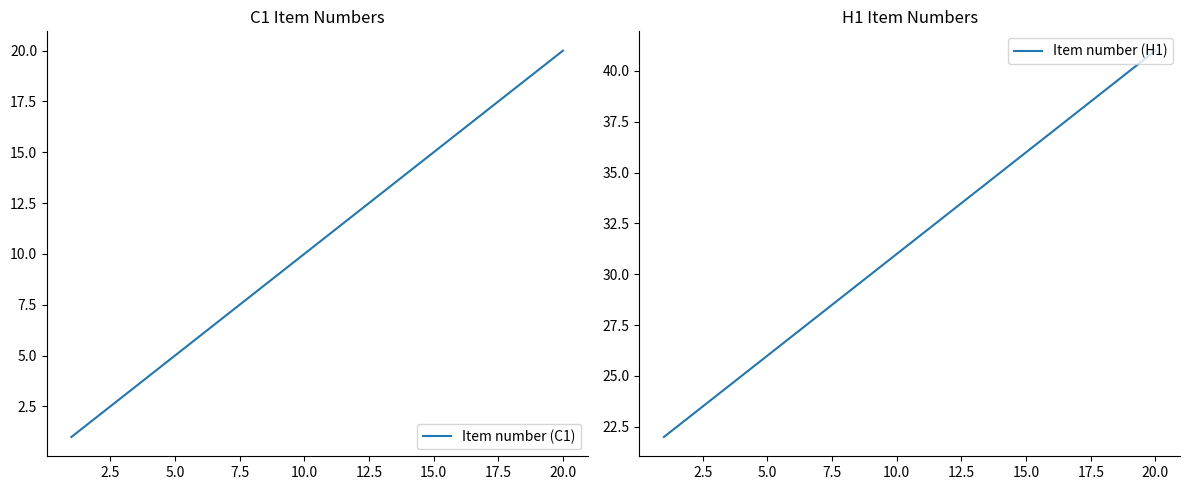

Reading right to left, extract all data points from this chart.

Item number (C1): 20	19	18	17	16	15	14	13	12	11	10	9	8	7	6	5	4	3	2	1
Item number (H1): 41	40	39	38	37	36	35	34	33	32	31	30	29	28	27	26	25	24	23	22